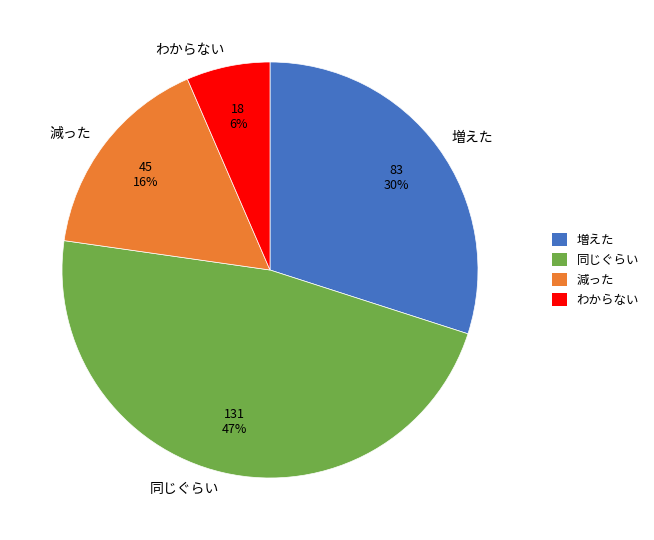

To the nearest percent, what percentage of the pie is 増えた?

30%